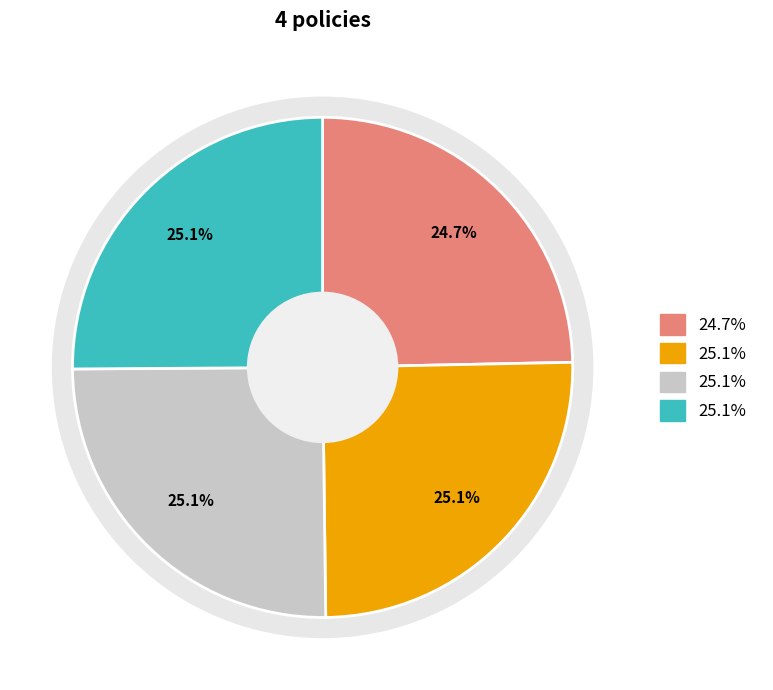

Combined, do 16 CFR Part 305 and Nordic Ecolabel 040 account for over 50%?

No